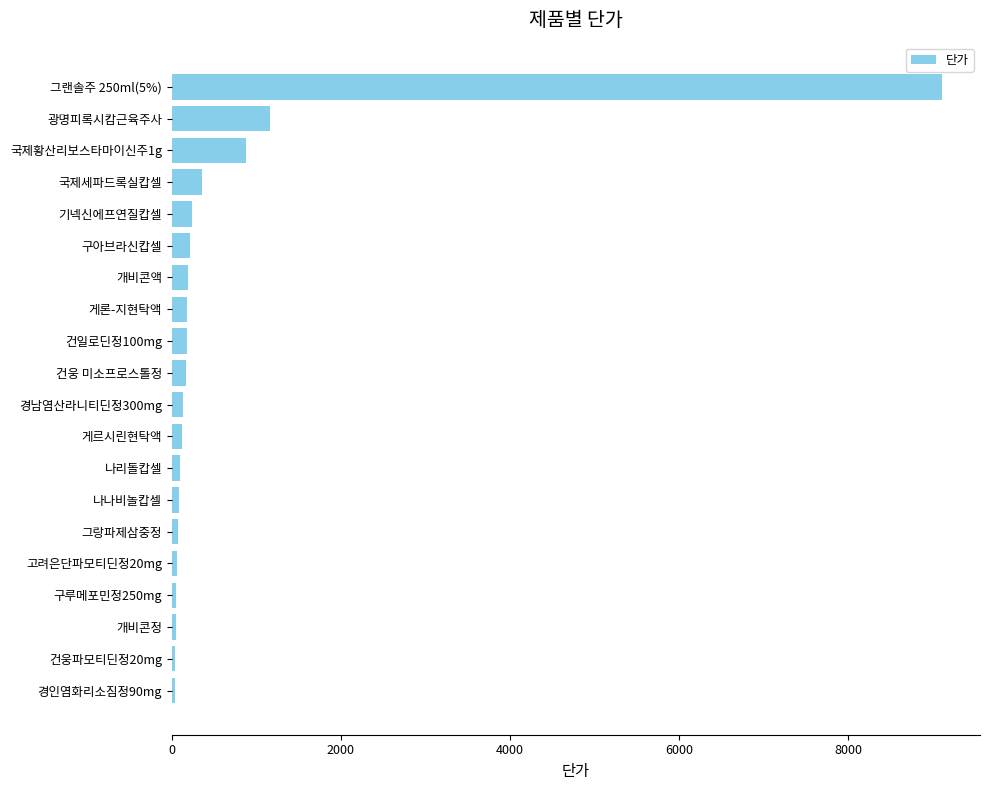

The chart shows a value of 353 at 국제세파드록실캅셀. True or false?

True